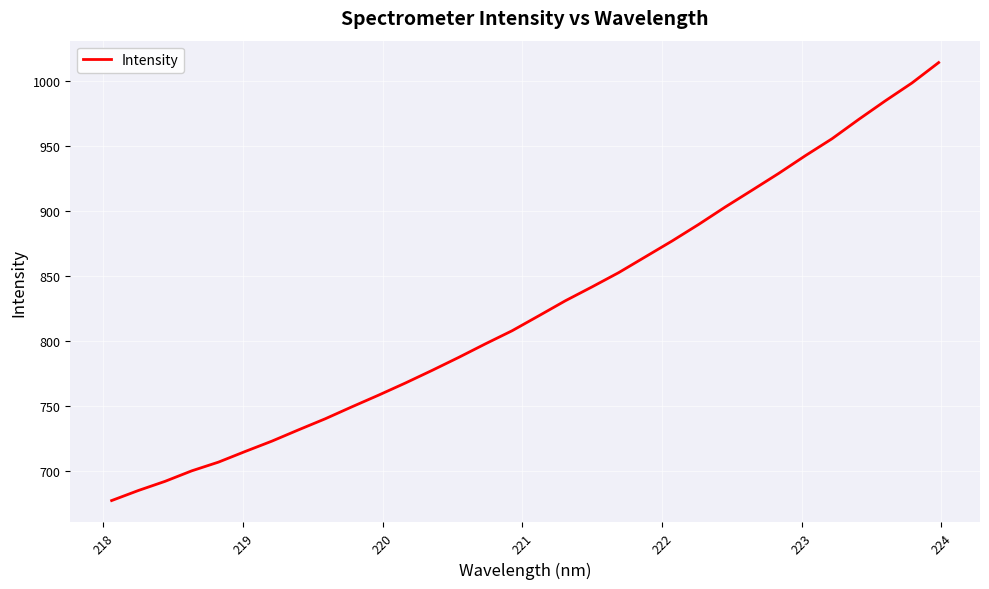

Count the number of categories in the chart.

32